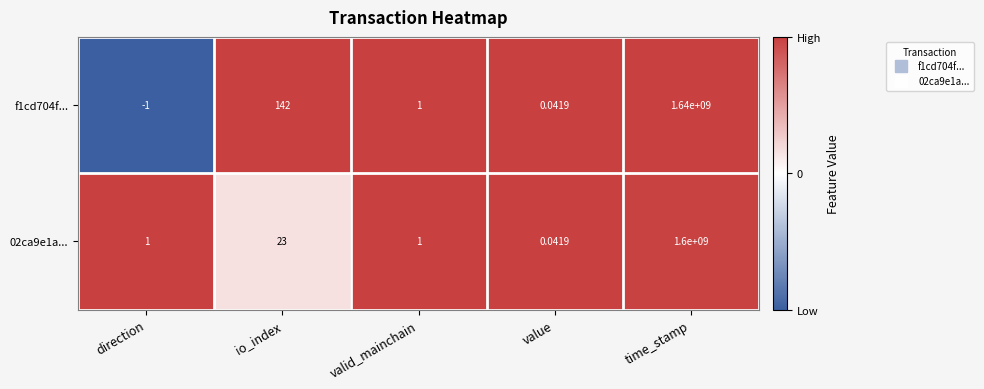

At which label is f1cd704f... closest to 819999999?

io_index